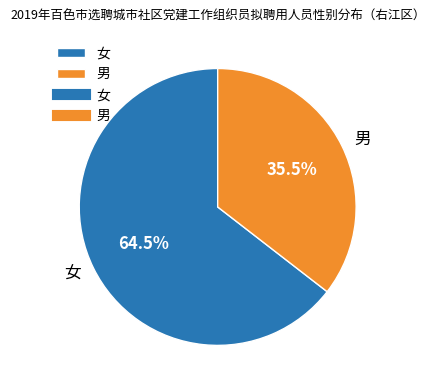

Which slice represents more than half of the pie?

女